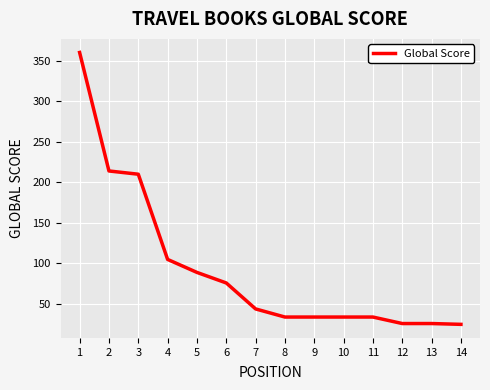

The chart shows a value of 9 at 12. True or false?

False